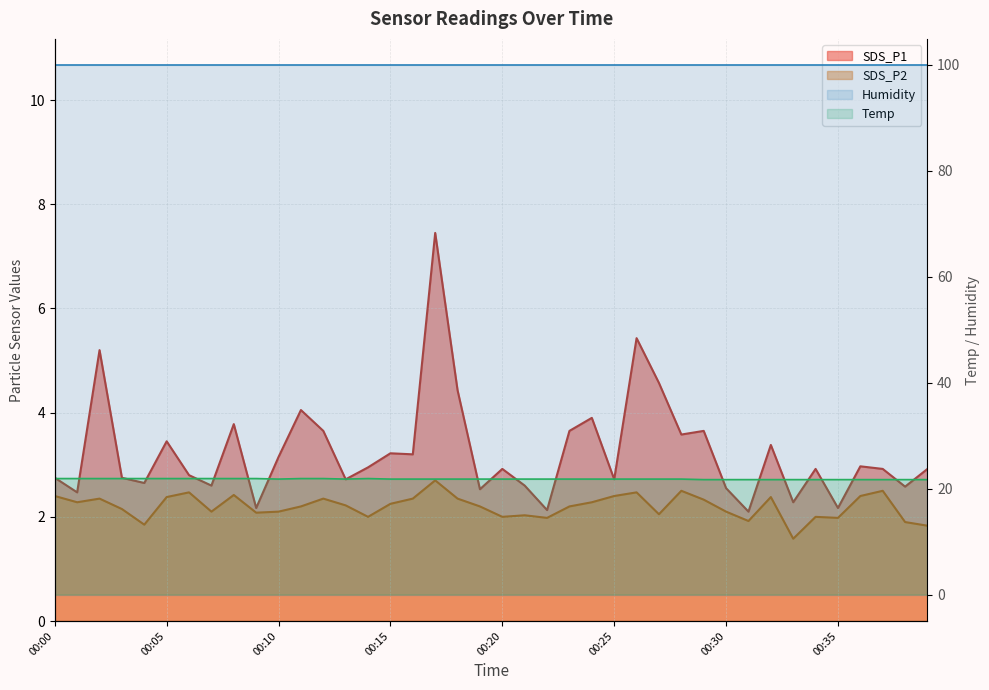

Which has a higher value, 00:35 or 00:12?

00:12